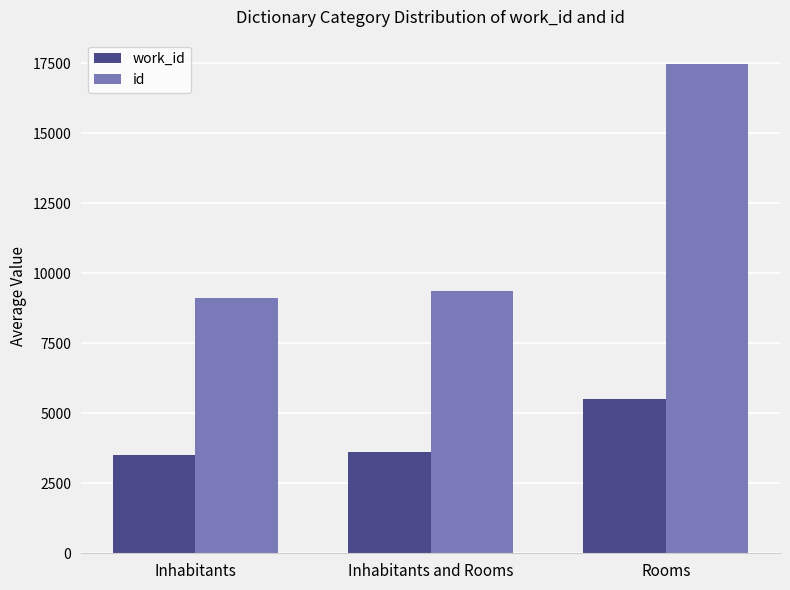

The id series shows 9120 at Inhabitants. True or false?

True